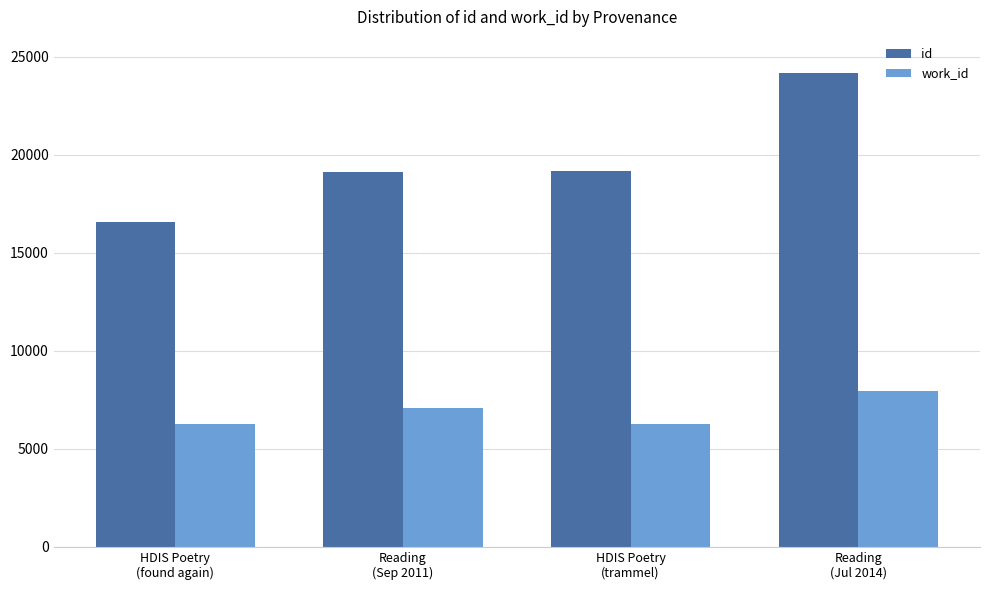

What is the lowest value of the id series?

16571